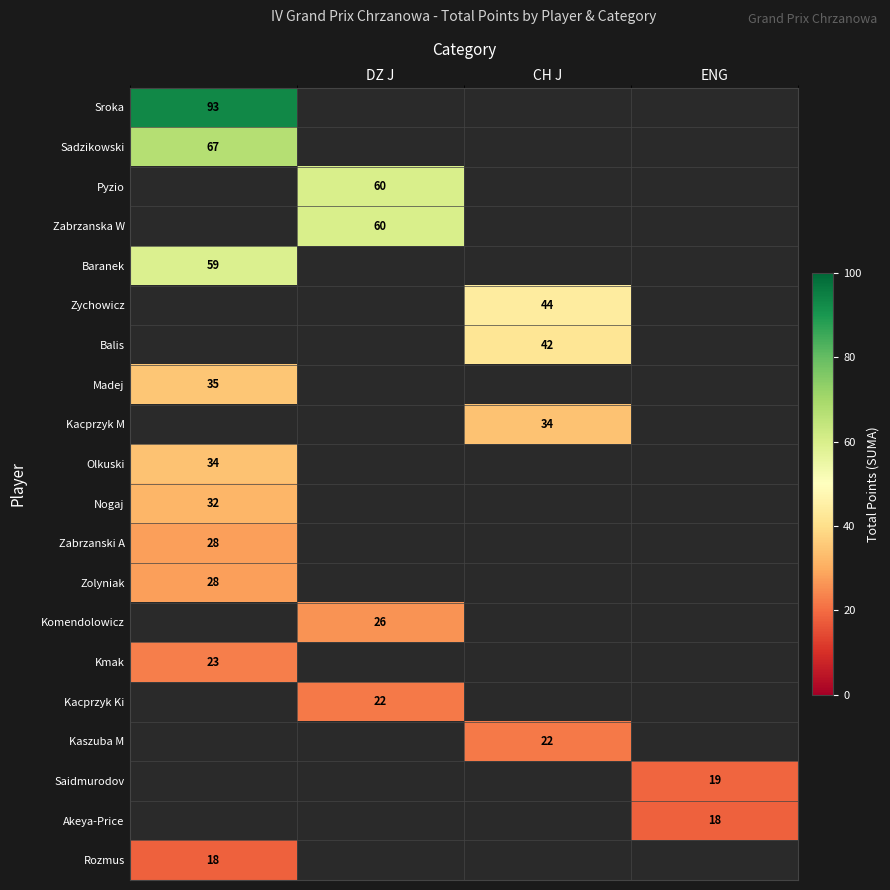

The Kacprzyk Ki series shows 22 at DZ J. True or false?

True